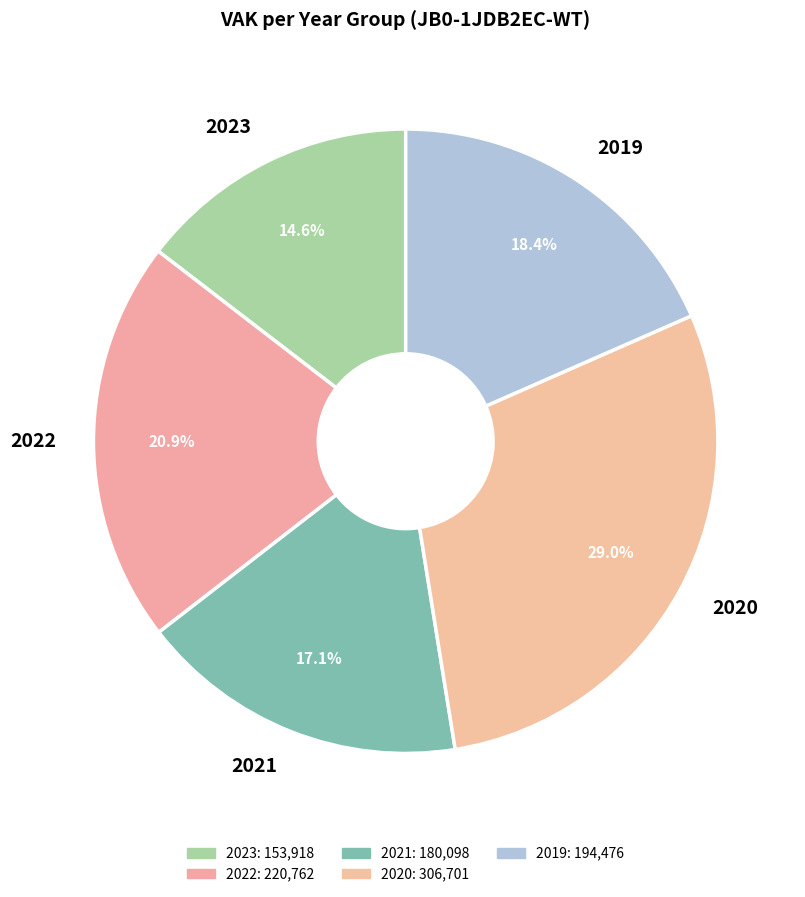

Rank the categories by value from highest to lowest.

2020, 2022, 2019, 2021, 2023